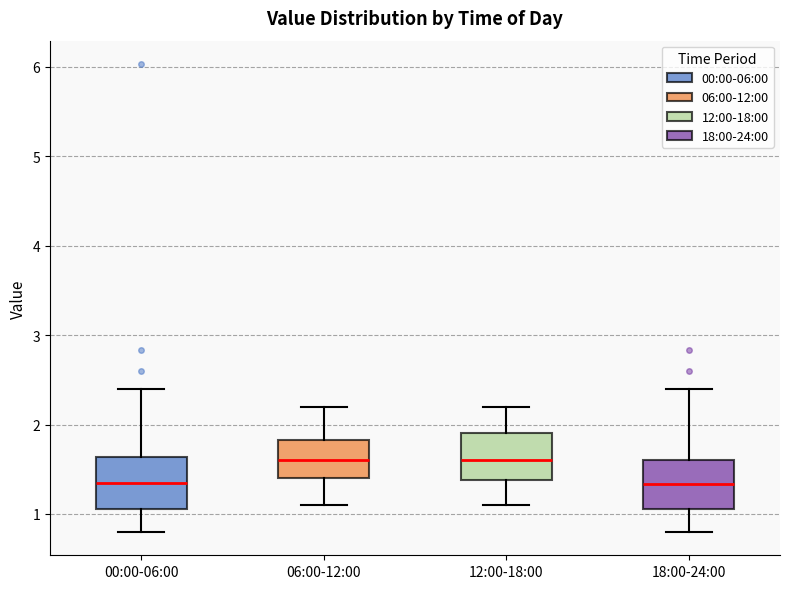

Reading left to right, read every box against the y-axis: the position of its median line, the range the box covers, and the ends of its whiskers. The values are not printed on the chart, so give them approximately, as read against the axis.

00:00-06:00: median 1.4, box 1.1 to 1.6, whiskers 0.8 to 2.4
06:00-12:00: median 1.6, box 1.4 to 1.8, whiskers 1.1 to 2.2
12:00-18:00: median 1.6, box 1.4 to 1.9, whiskers 1.1 to 2.2
18:00-24:00: median 1.3, box 1.1 to 1.6, whiskers 0.8 to 2.4